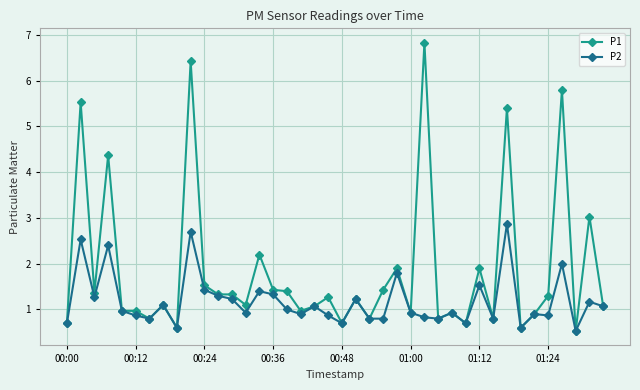

What is the minimum value shown in the chart?

0.5